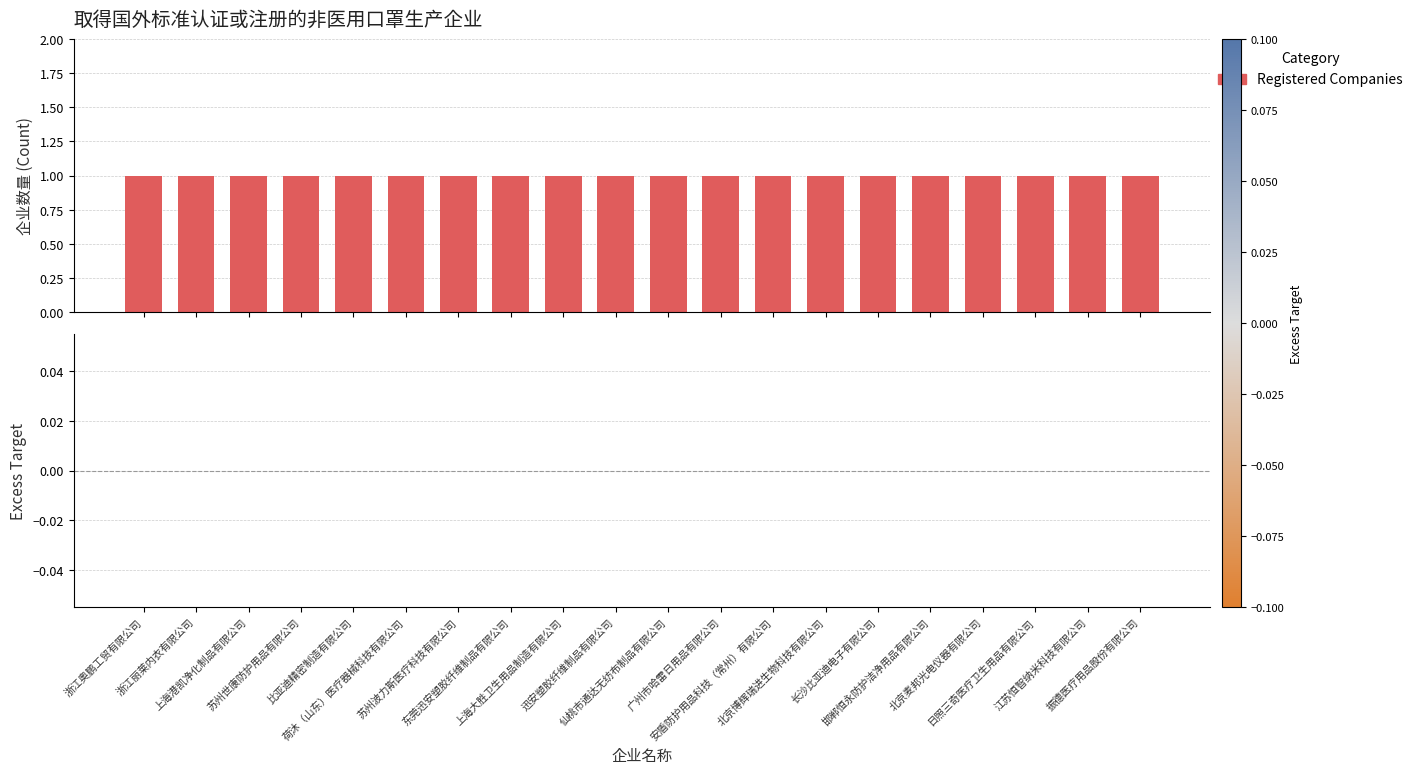

Is it true that Registered Companies equals 1 at 邯郸恒永防护洁净用品有限公司?

True